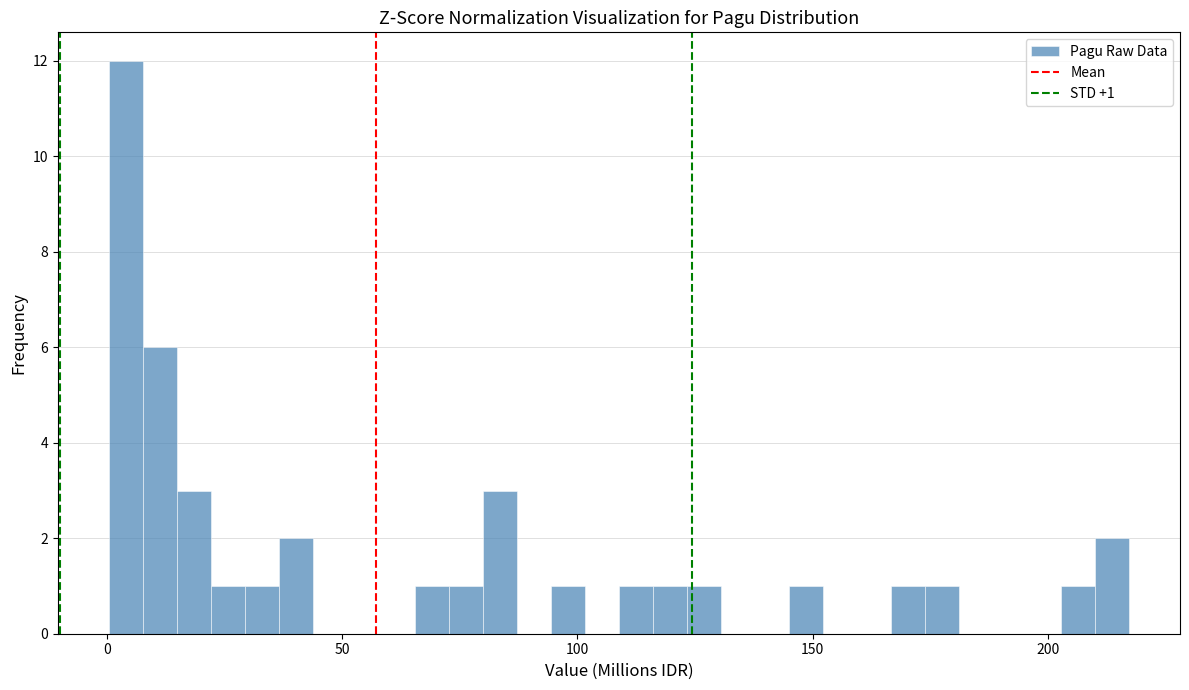

Read against the x-axis, roughly where is the centre of the tallest bar?

5